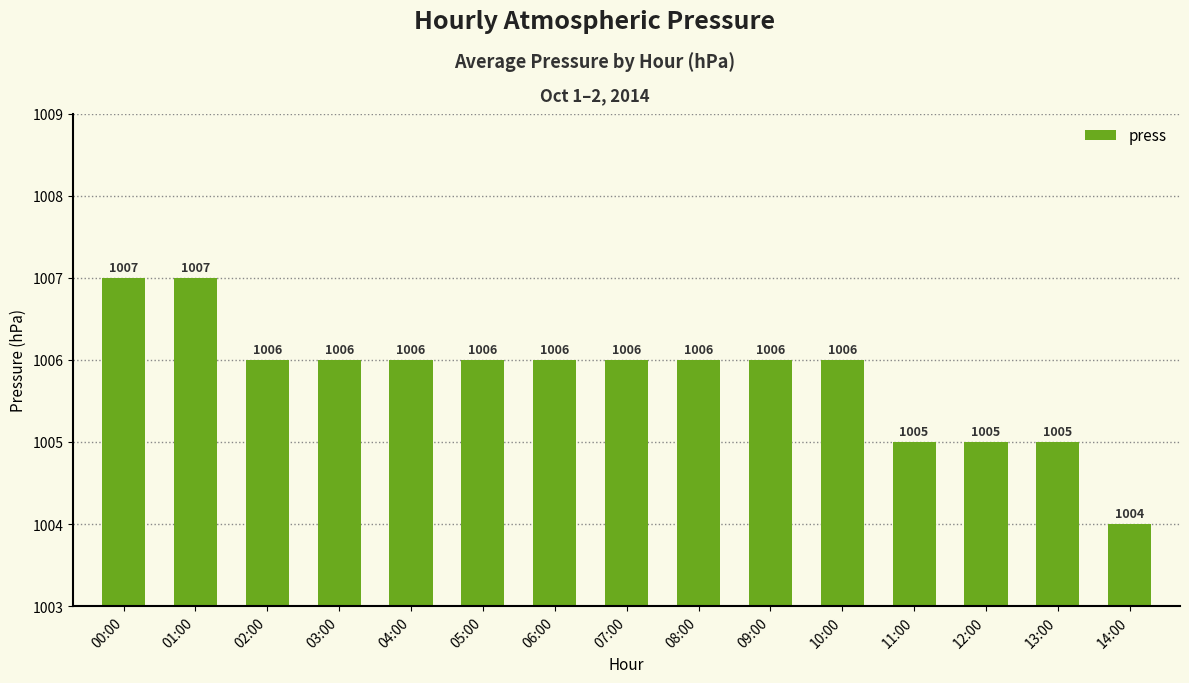

Which category has the lowest value across all series?

14:00